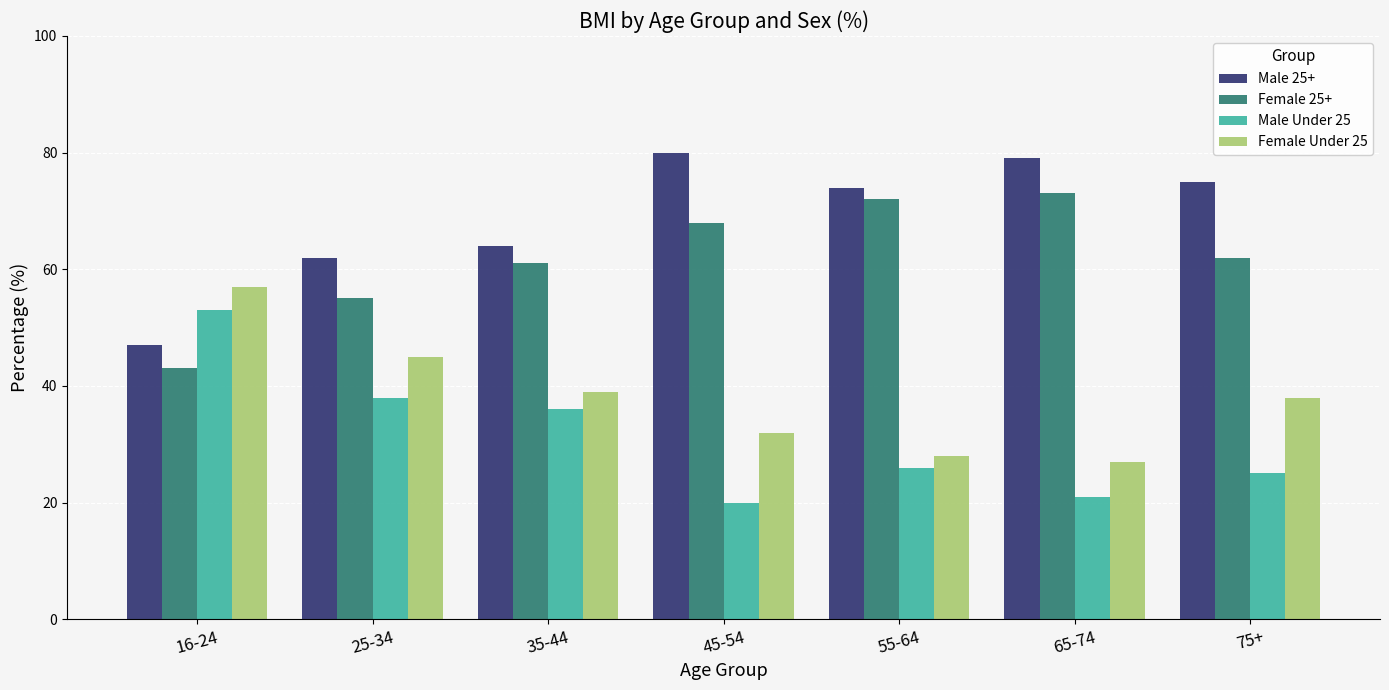

What is the value of the Male 25+ bar at the 4th from the left?

80